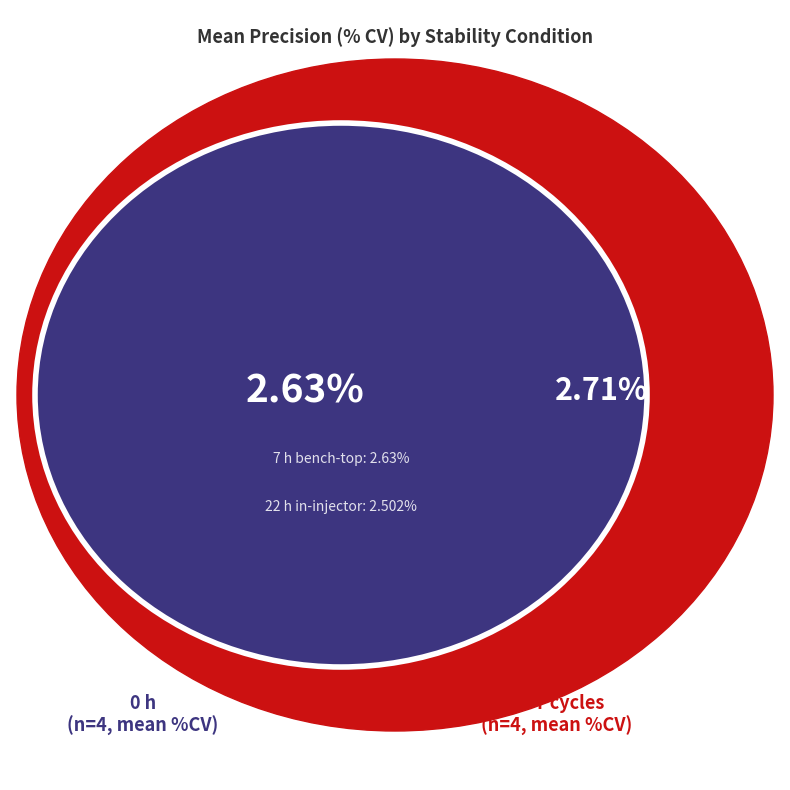

To the nearest percent, what percentage of the pie is 3 FT cycles?

21%